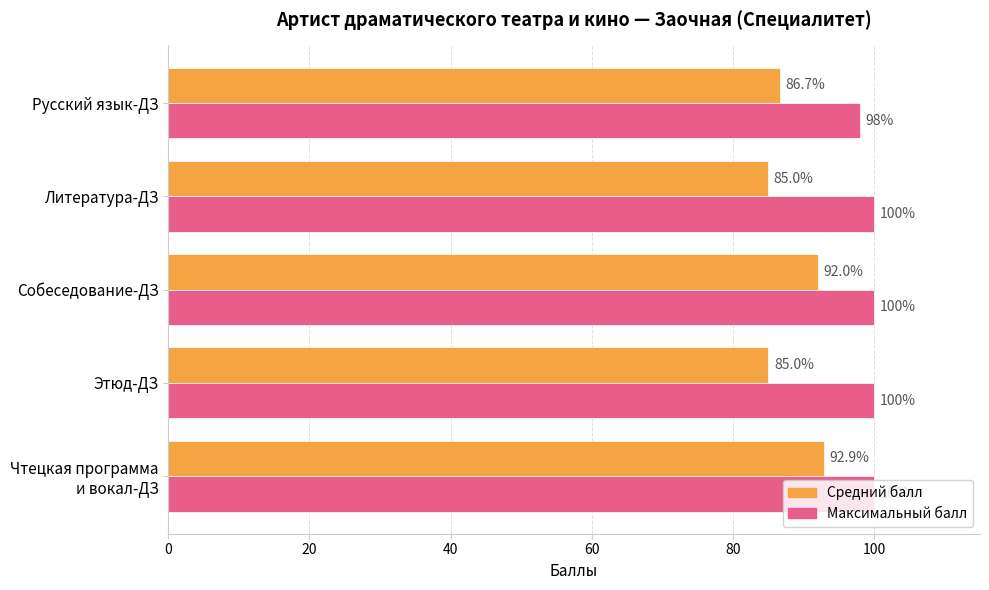

List the series in order of their overall mean, highest first.

Максимальный балл, Средний балл